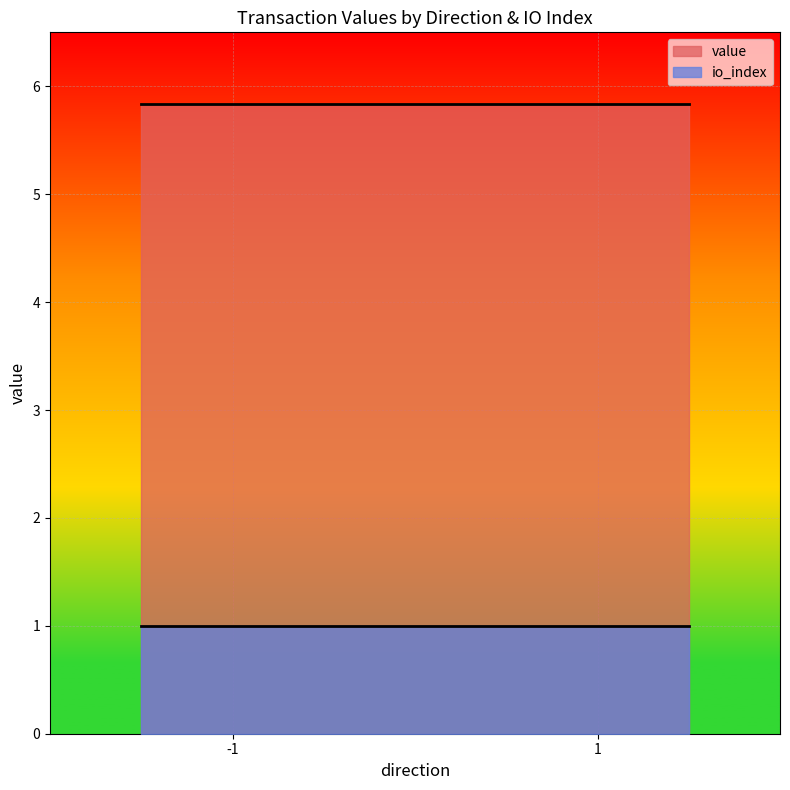

True or false: io_index and value cross at least once.

False